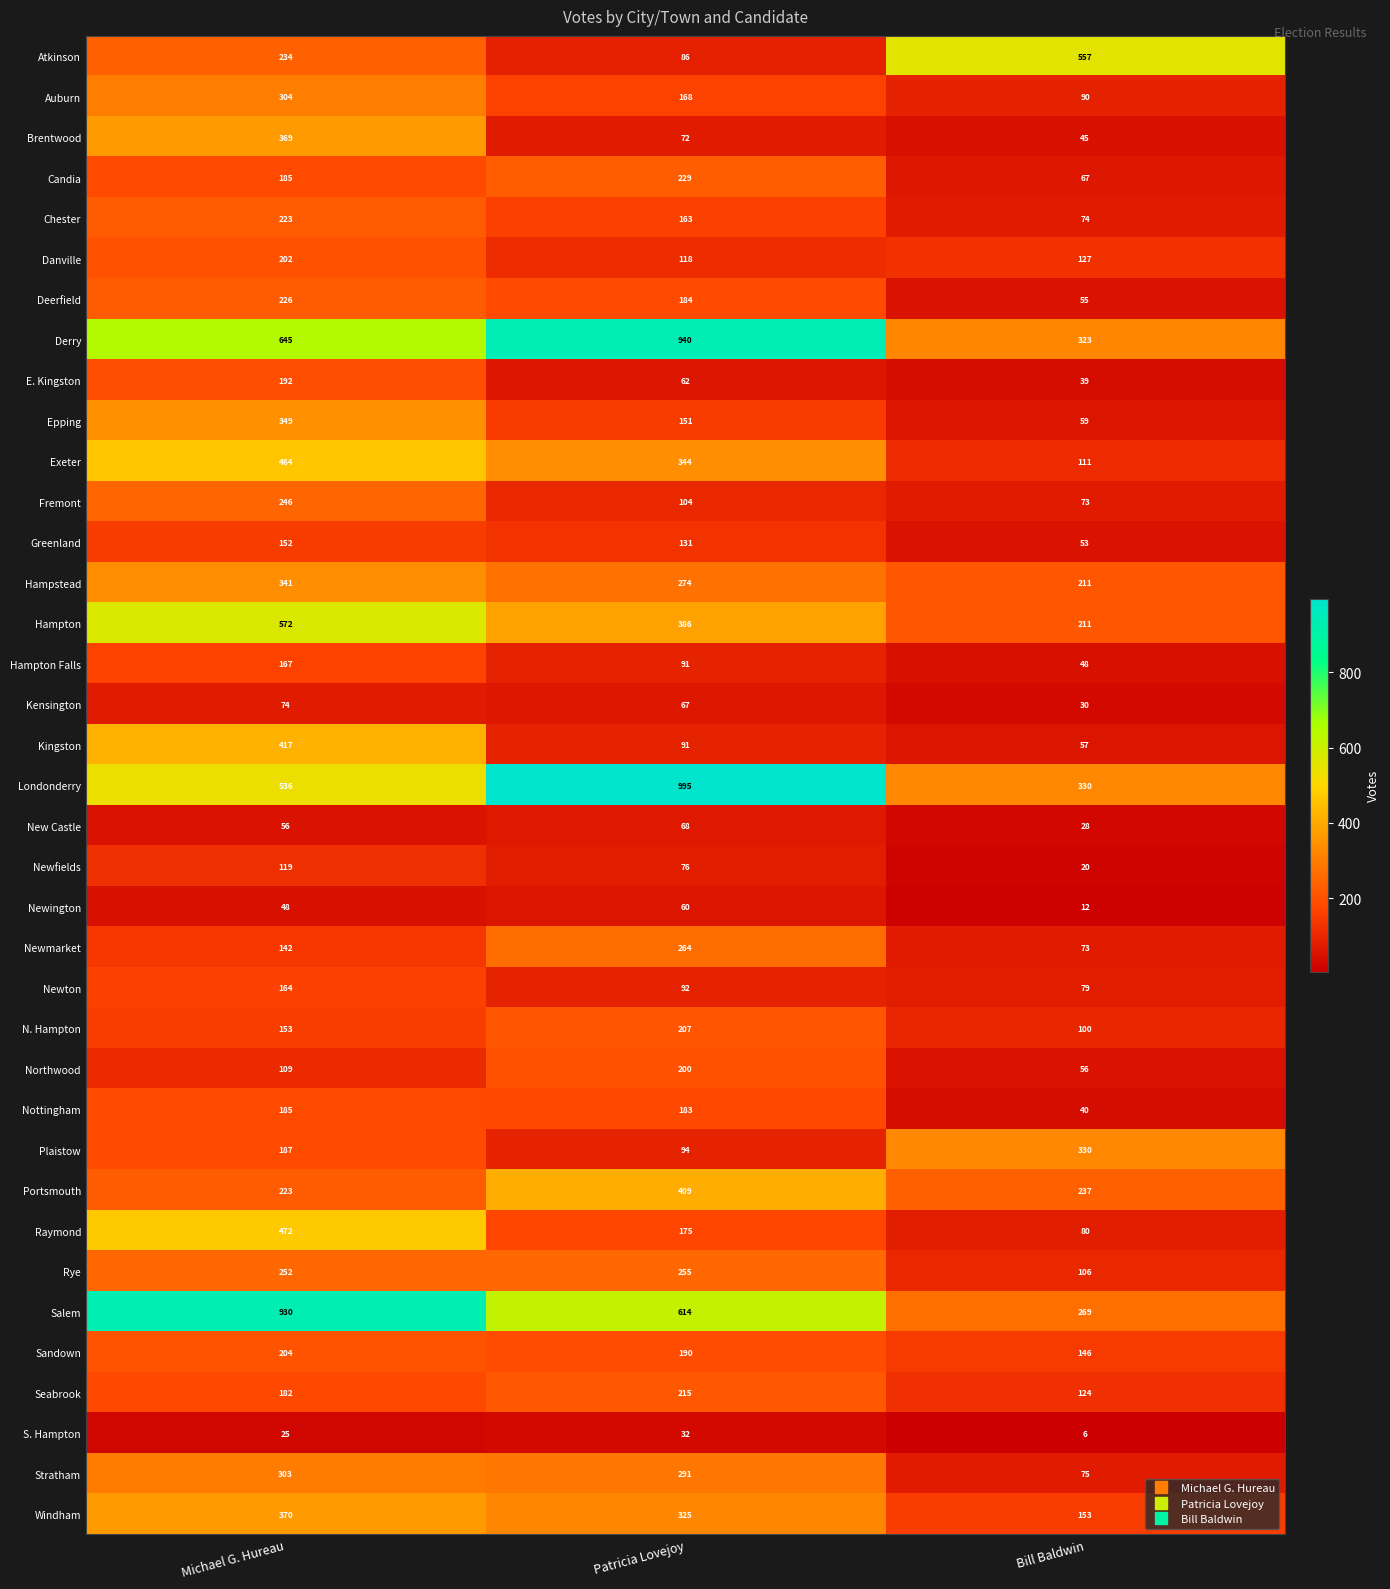

List the labels in order of N. Hampton value, largest first.

Patricia Lovejoy, Michael G. Hureau, Bill Baldwin